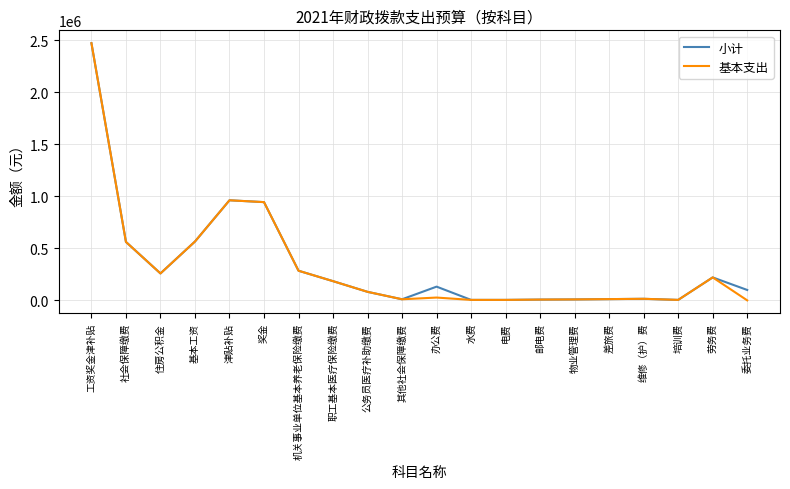

Which category has the highest value in the 基本支出 series?

工资奖金津补贴